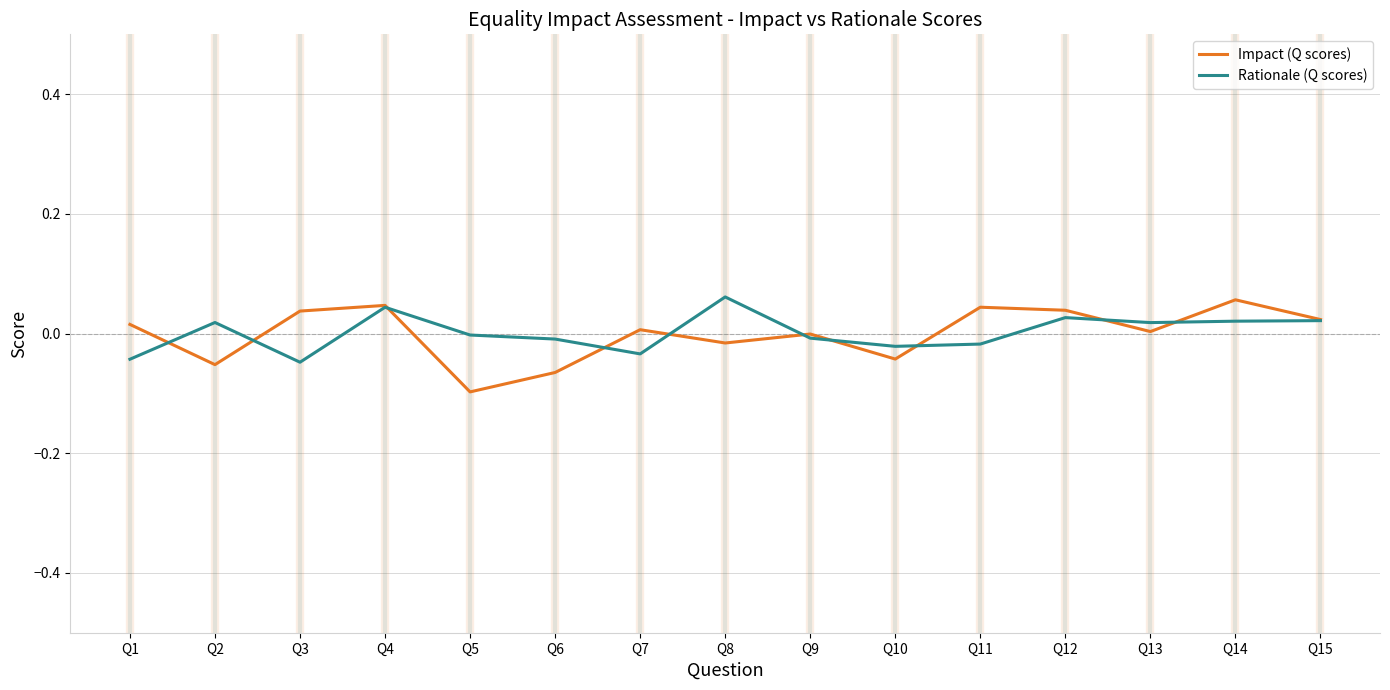

Is the value of Impact (Q scores) at Q4 greater than the value of Rationale (Q scores) at Q11?

Yes